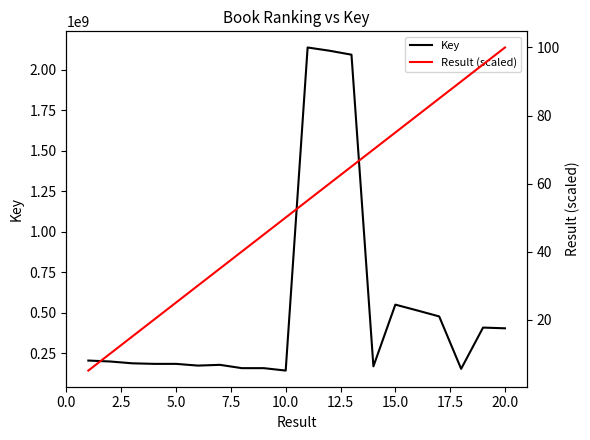

What is the greatest value displayed?

2138646375